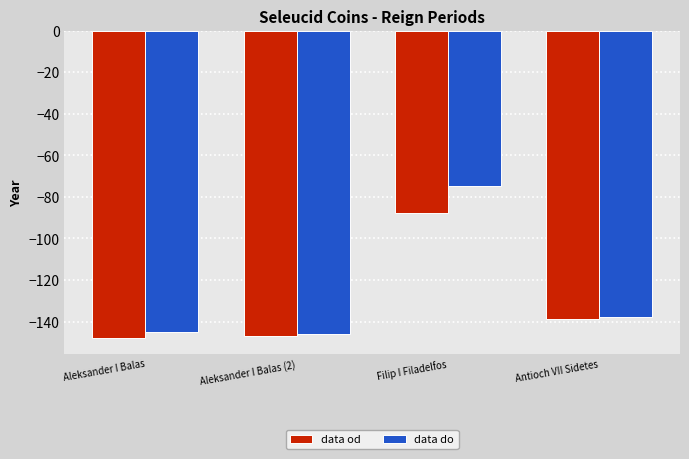

What is the highest value of the data do series?

-75